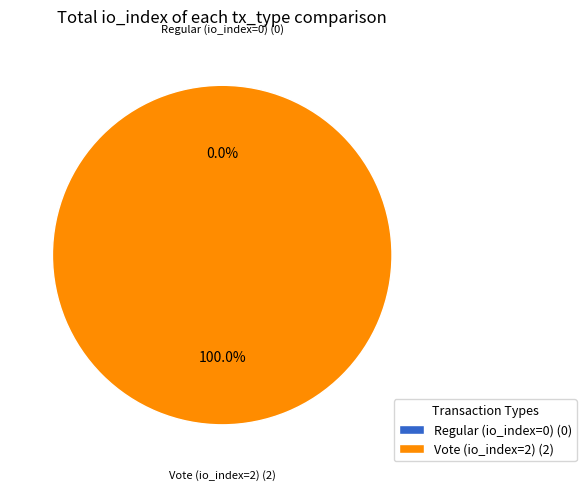

What percentage is the Vote (io_index=2) slice, to the nearest percent?

100%